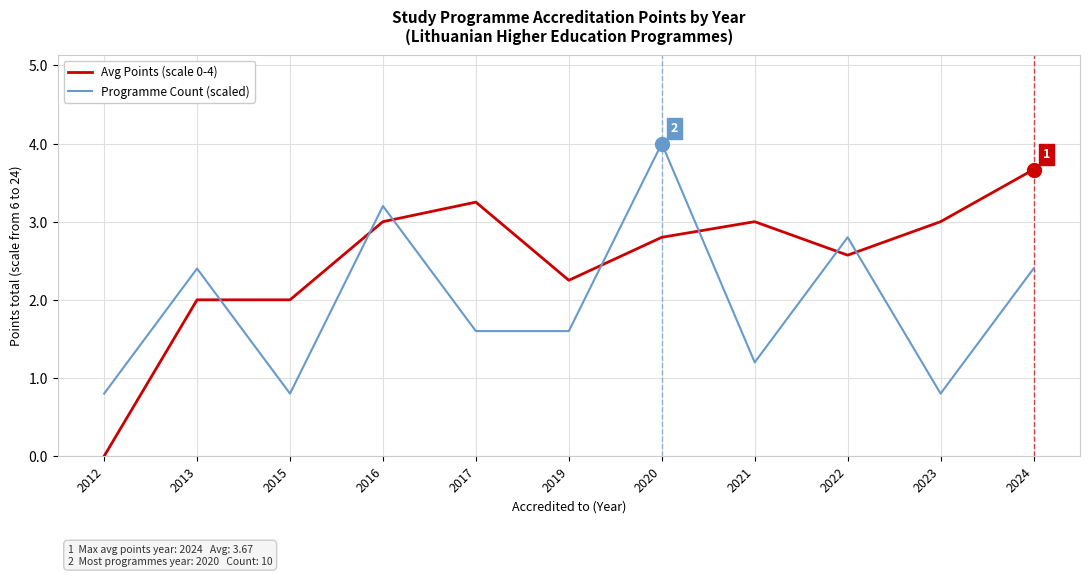

What is the difference between the maximum and minimum values in the Avg Points (scale 0-4) series?

3.7